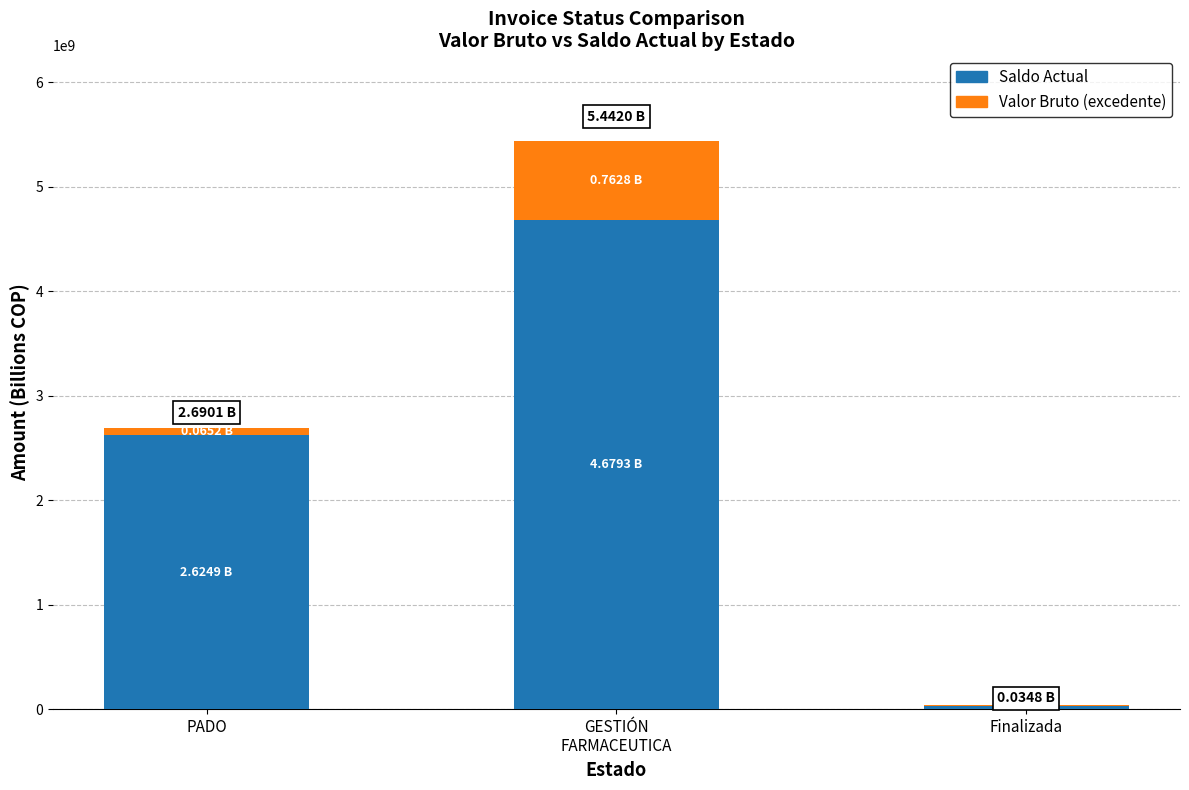

Where is Saldo Actual nearest to the value 2356600319?

PADO